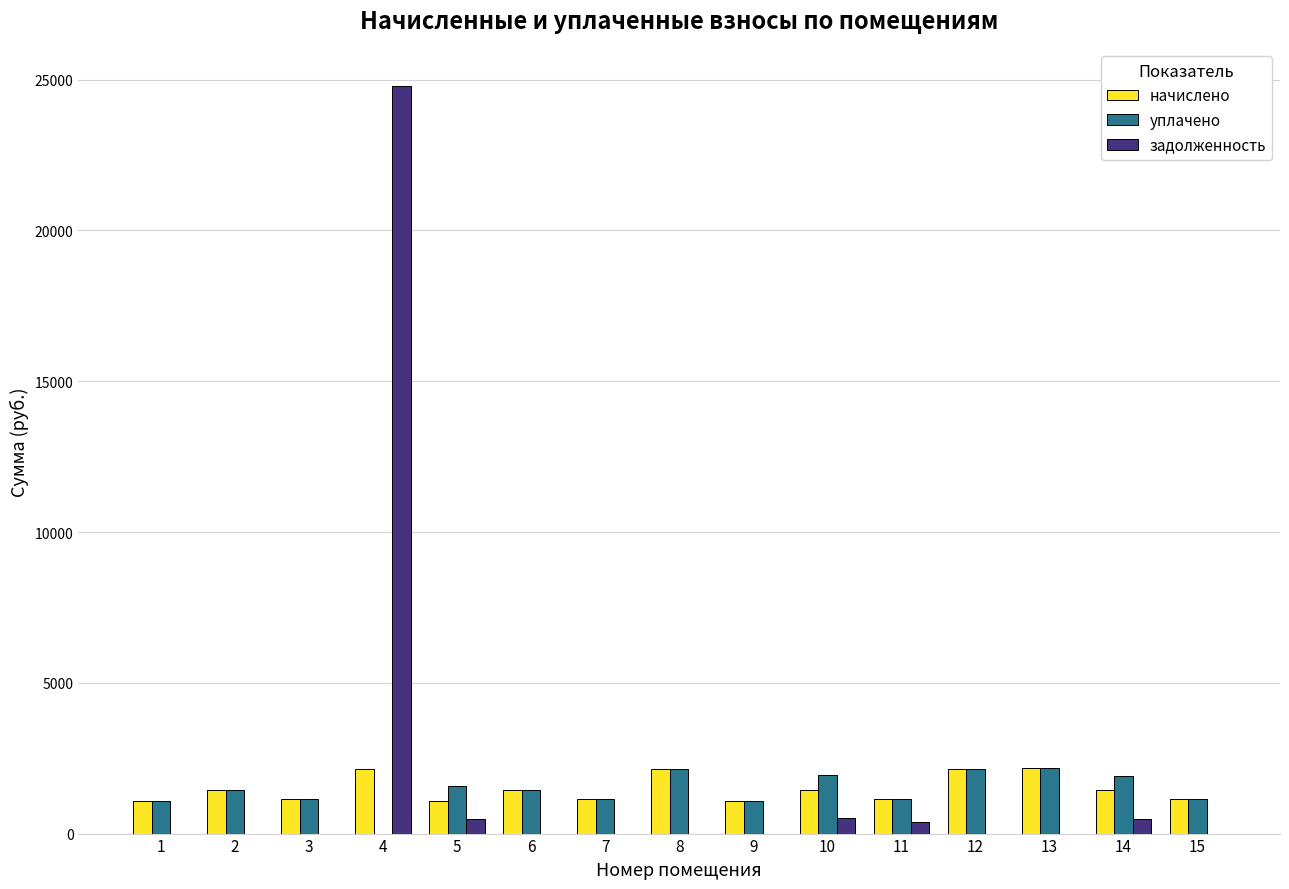

Count the number of data series in this chart.

3